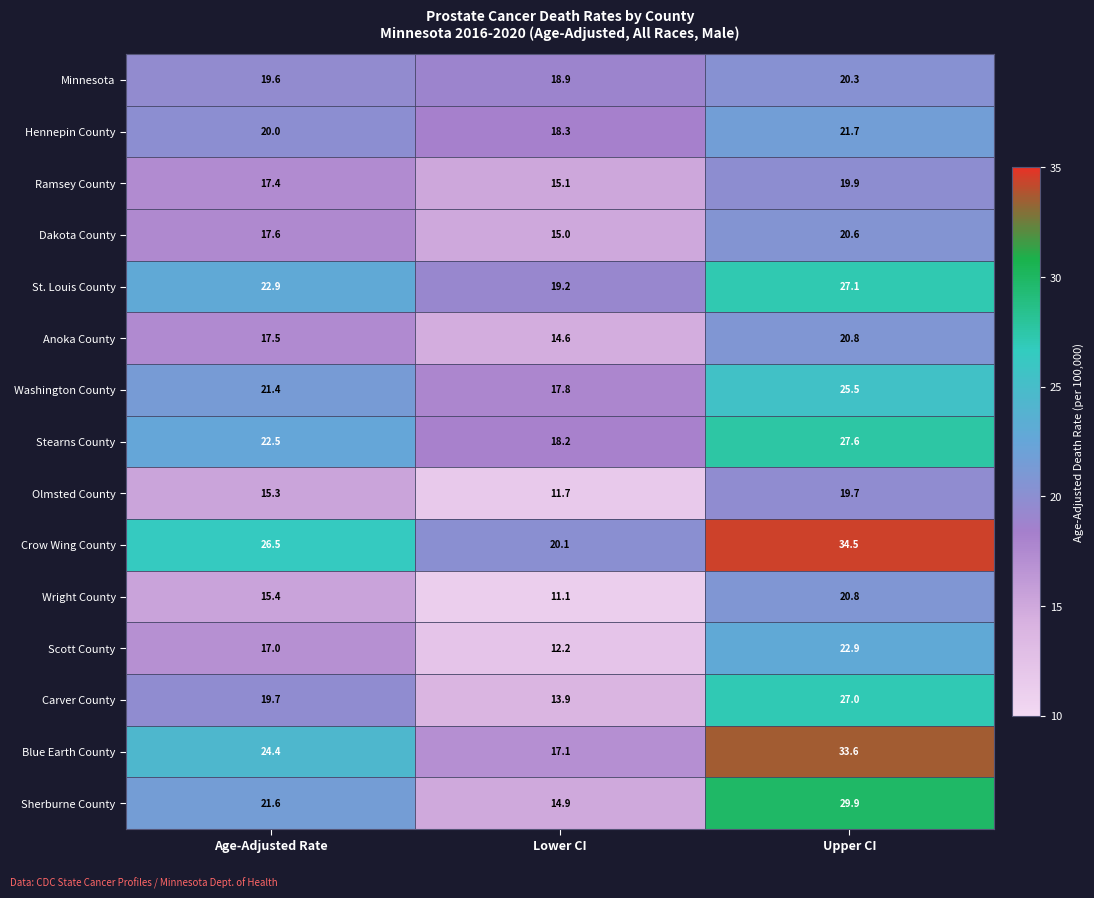

The value of Ramsey County at Upper CI is 11.3. True or false?

False